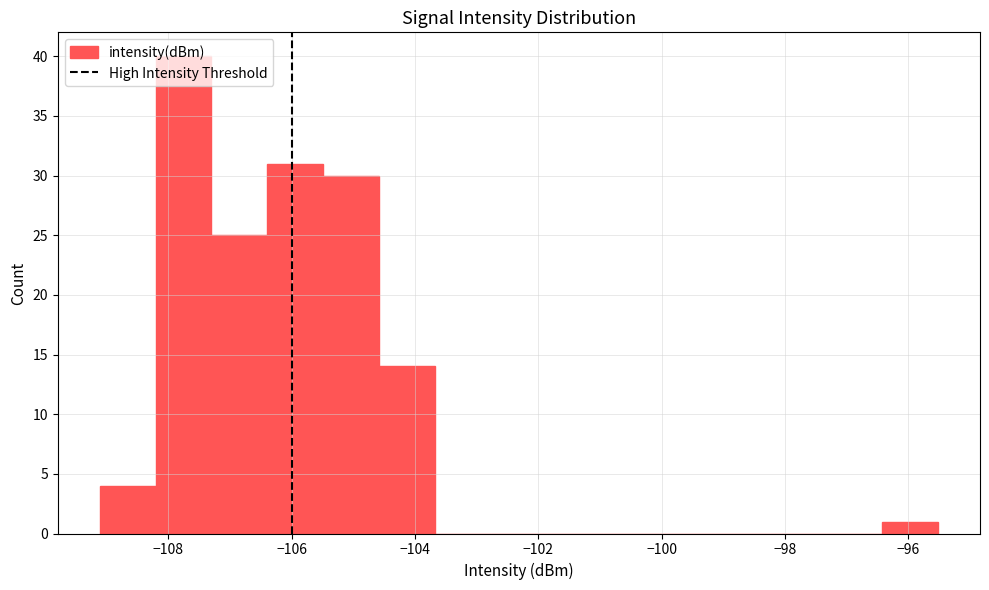

Reading left to right, transcribe this chart: for each bar, give the range it covers on the x-axis and its height. Neither the bar edges nor the heights are printed on the chart, so give them approximately, as read against the axes.

-109.2 to -108.2: 4
-108.2 to -107.2: 40
-107.2 to -106.4: 25
-106.4 to -105.4: 31
-105.4 to -104.6: 30
-104.6 to -103.6: 14
-103.6 to -102.8: 0
-102.8 to -101.8: 0
-101.8 to -101.0: 0
-101.0 to -100.0: 0
-100.0 to -99.2: 0
-99.2 to -98.2: 0
-98.2 to -97.4: 0
-97.4 to -96.4: 0
-96.4 to -95.6: 1